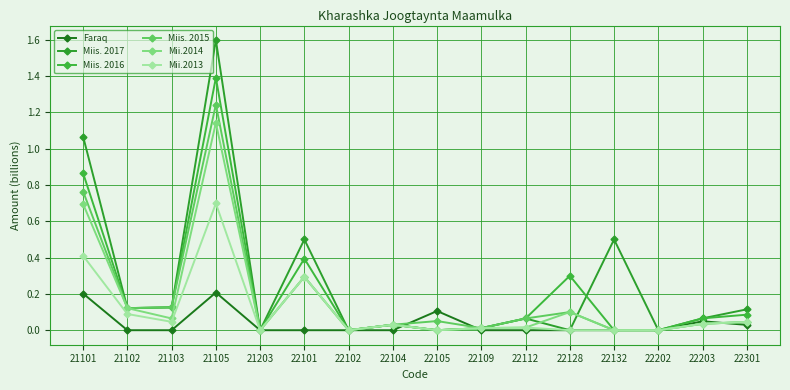

Reading left to right, list all the values displayed in this chart.

Faraq: 0.2	0.0	0.0	0.2	0.0	0.0	0.0	0.0	0.1	0.0	0.0	0.0	0.0	0.0	0.0	0.0
Miis. 2017: 1.1	0.1	0.1	1.6	0.0	0.5	0.0	0.0	0.0	0.0	0.1	0.0	0.5	0.0	0.1	0.1
Miis. 2016: 0.9	0.1	0.1	1.4	0.0	0.4	0.0	0.0	0.0	0.0	0.1	0.3	0.0	0.0	0.1	0.1
Miis. 2015: 0.8	0.1	0.1	1.2	0.0	0.3	0.0	0.0	0.1	0.0	0.1	0.1	0.0	0.0	0.0	0.0
Mii.2014: 0.7	0.1	0.1	1.1	0.0	0.3	0.0	0.0	0.0	0.0	0.0	0.1	0.0	0.0	0.0	0.0
Mii.2013: 0.4	0.1	0.0	0.7	0.0	0.3	0.0	0.0	0.0	0.0	0.0	0.0	0.0	0.0	0.0	0.0